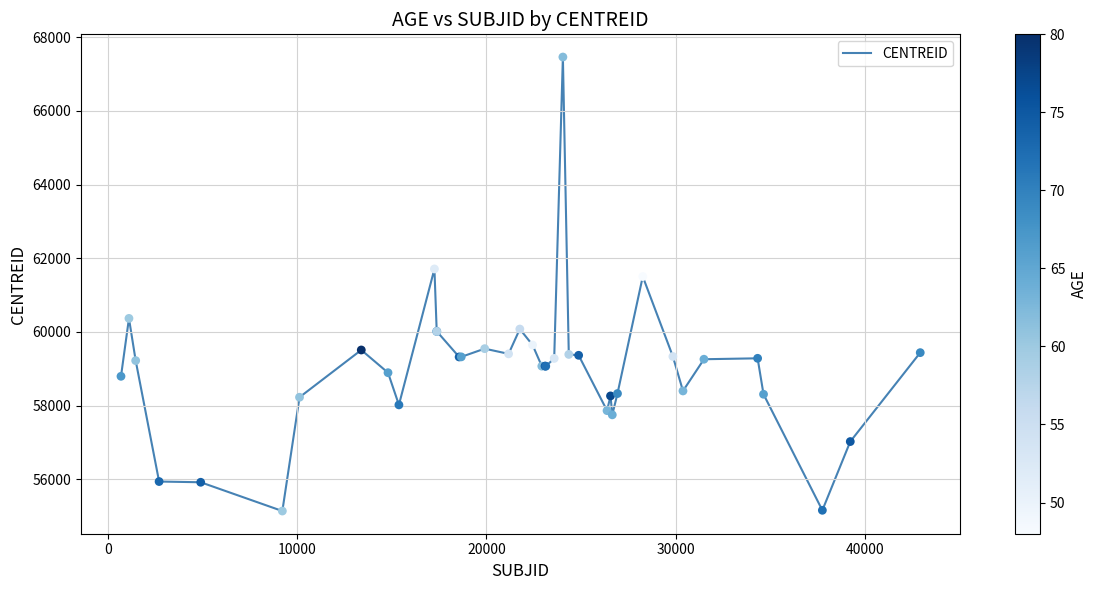

What is the smallest value displayed?

55144